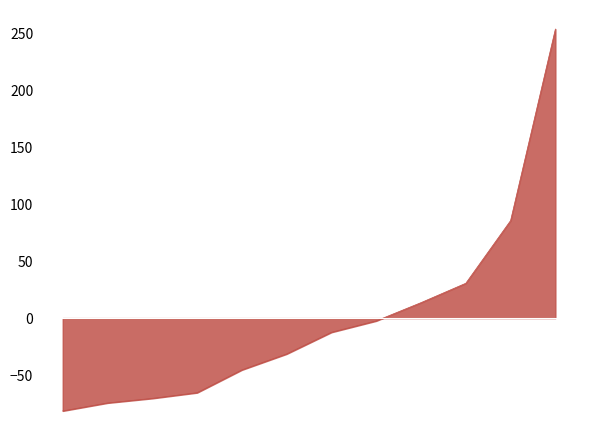

What is the difference between the maximum and minimum values?

335.0